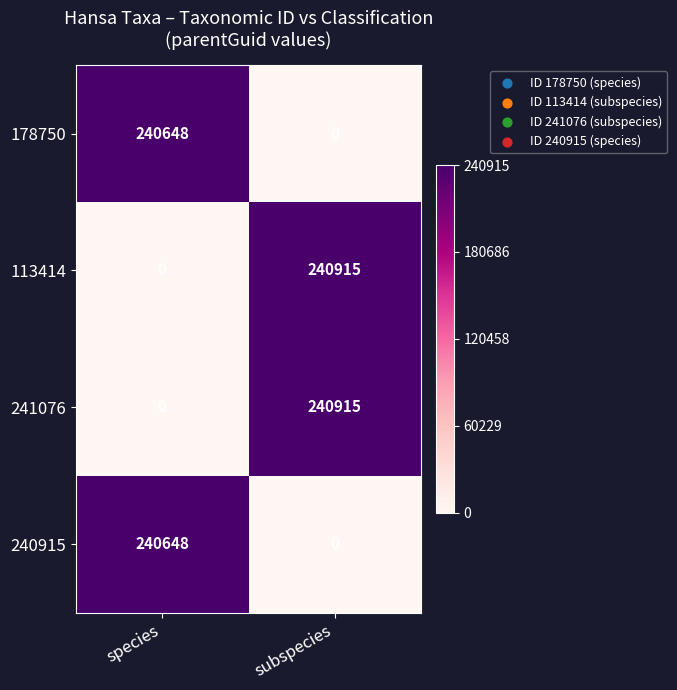

At which label does 178750 reach its peak?

species